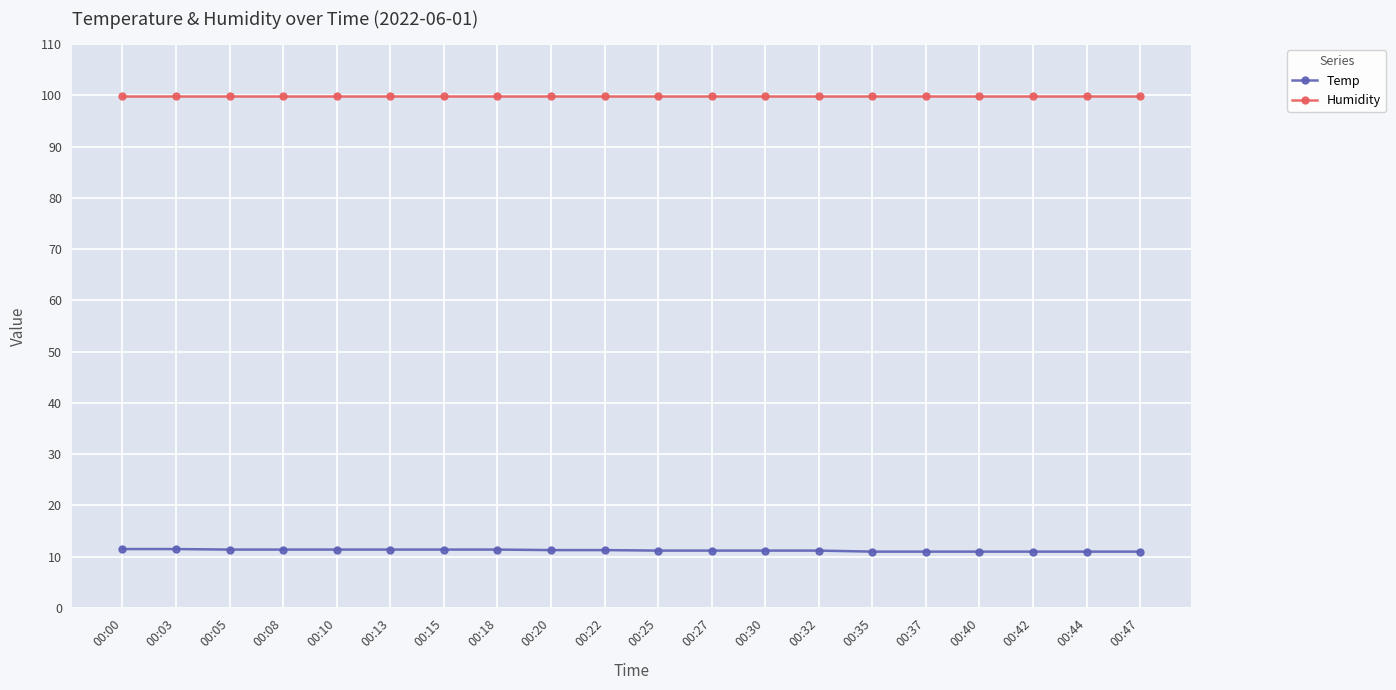

At 00:15, list the series in order from largest to smallest.

Humidity, Temp